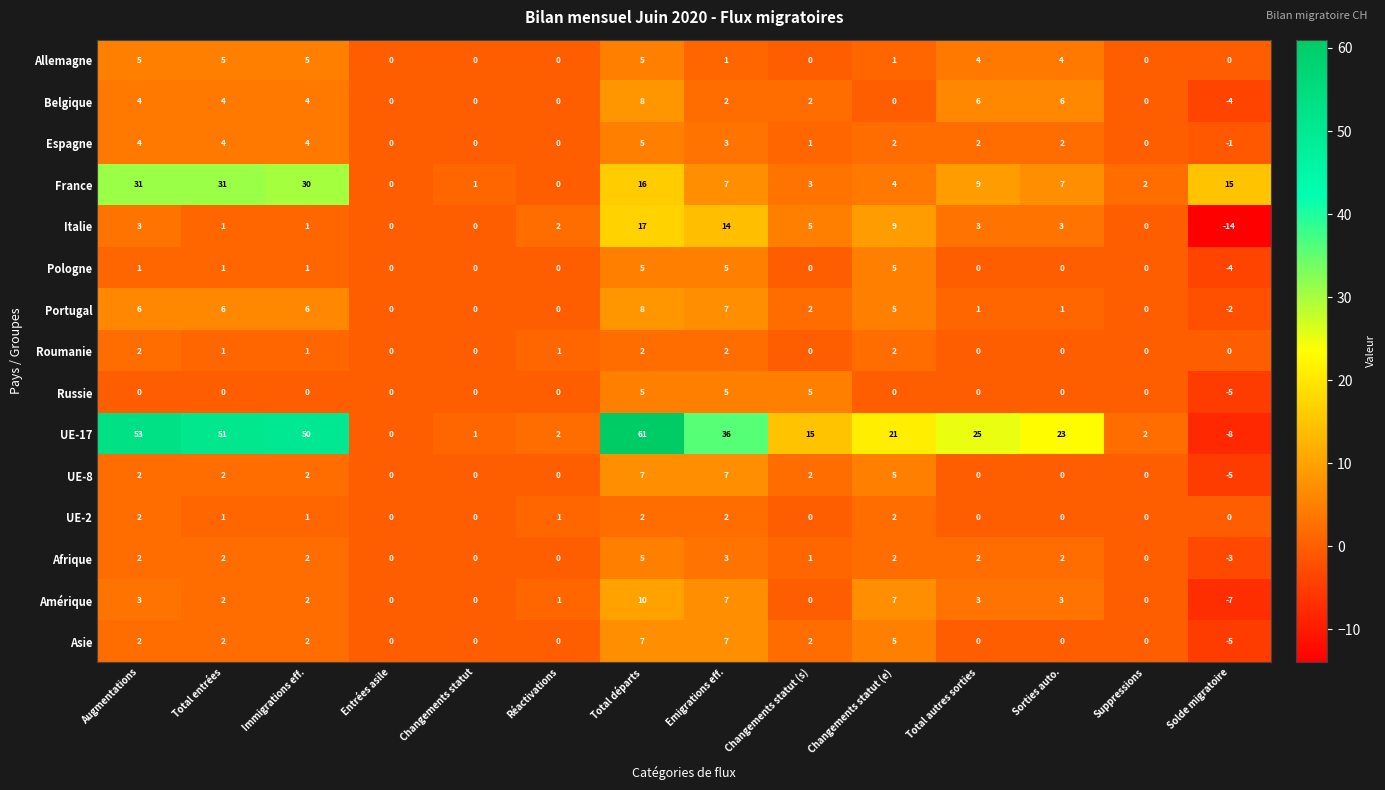

Which series has the largest total across all categories?

UE-17